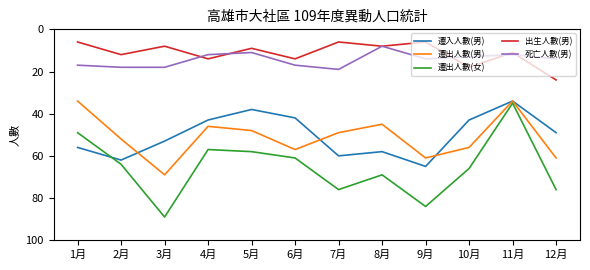

How many lines are shown in the chart?

5